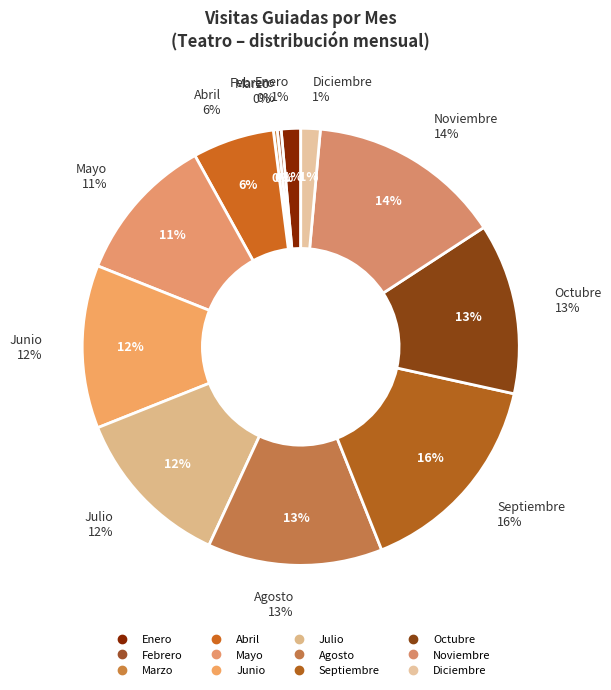

What is the smallest slice in the pie chart?

Febrero